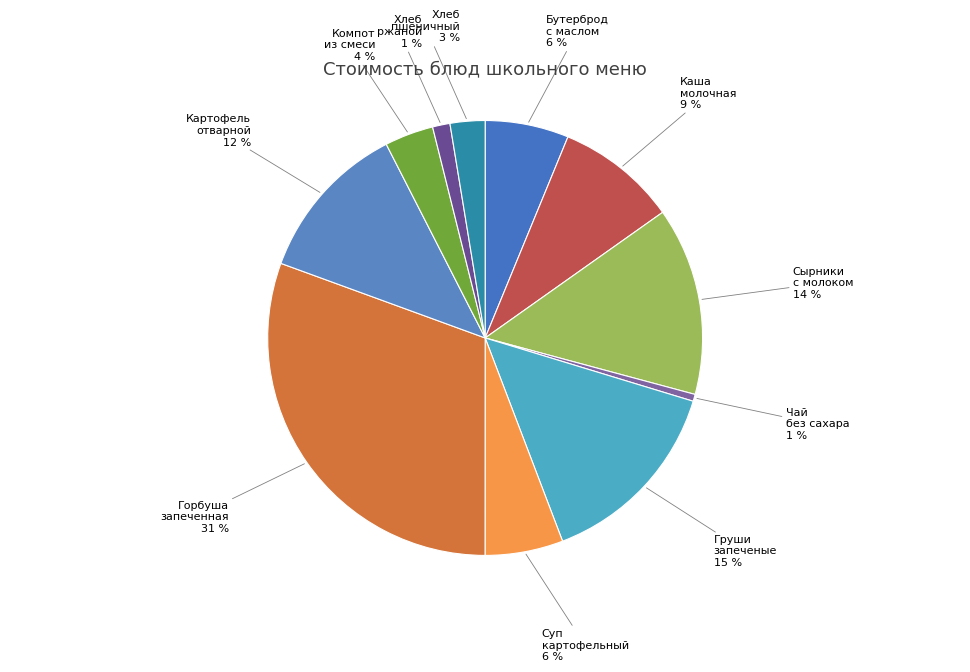

How many slices are in this pie chart?

11